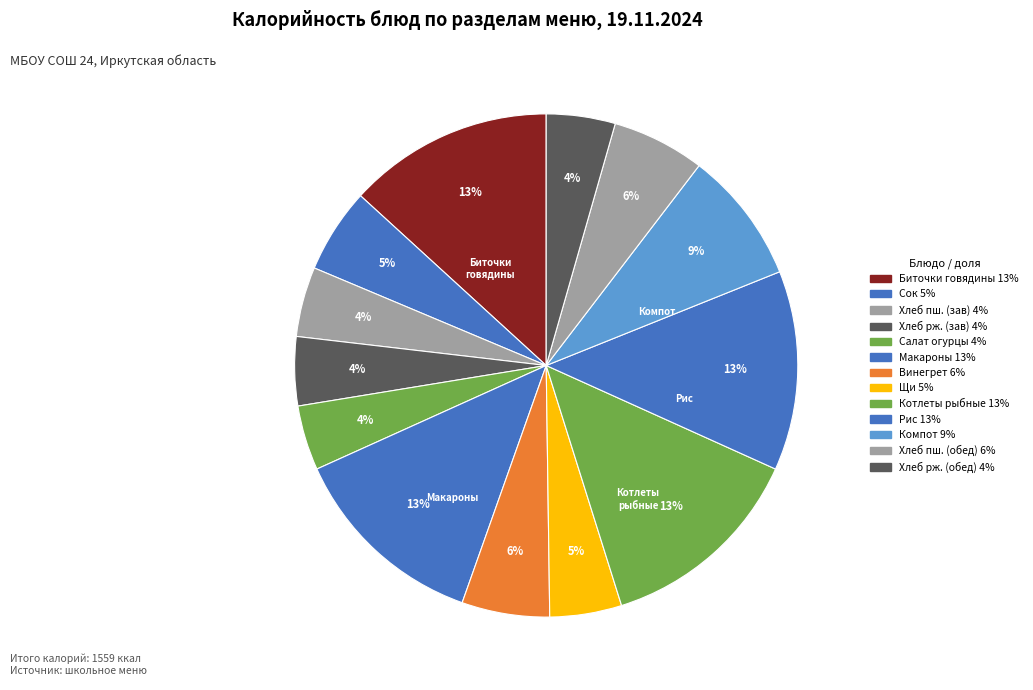

How many slices are in this pie chart?

13